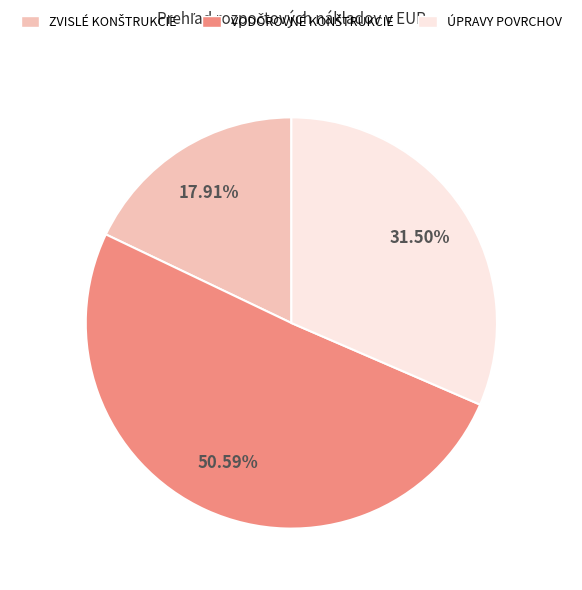

Is there any slice that represents more than half of the pie?

Yes